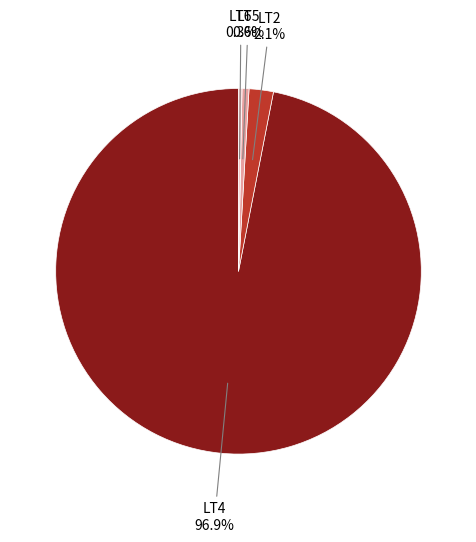

Is there a majority slice in this chart?

Yes